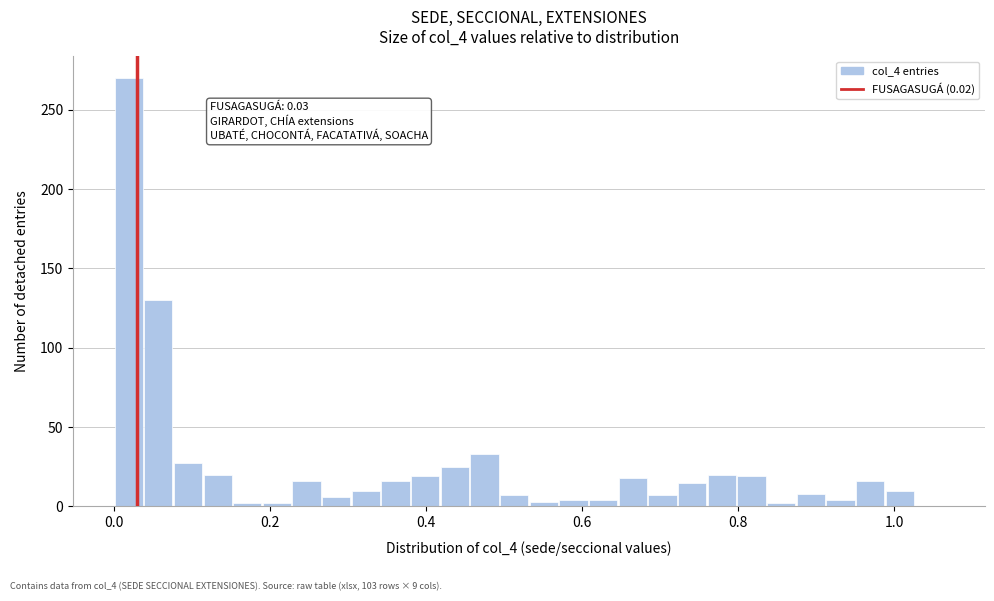

Read against the x-axis, roughly where is the centre of the tallest bar?

0.02